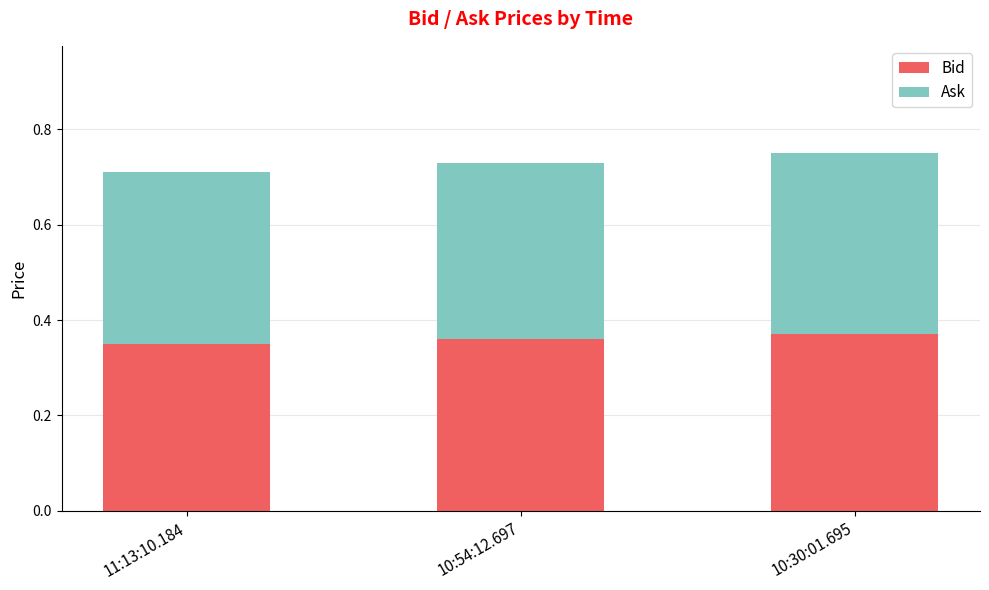

What is the sum of the Bid values at 10:54:12.697 and 10:30:01.695?

0.7